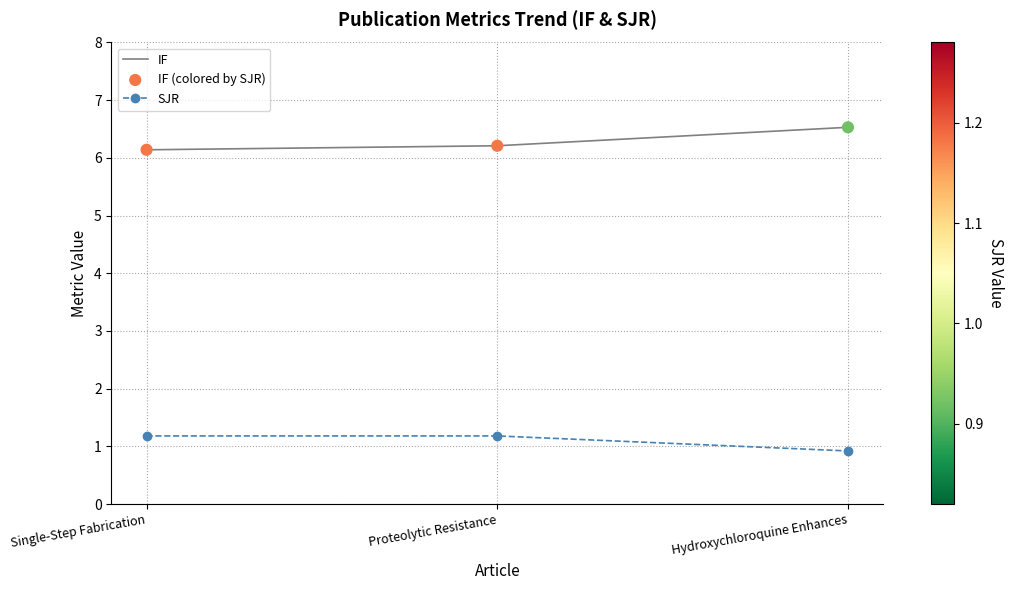

Is the value of SJR at Hydroxychloroquine Enhances greater than the value of IF at Single-Step Fabrication?

No